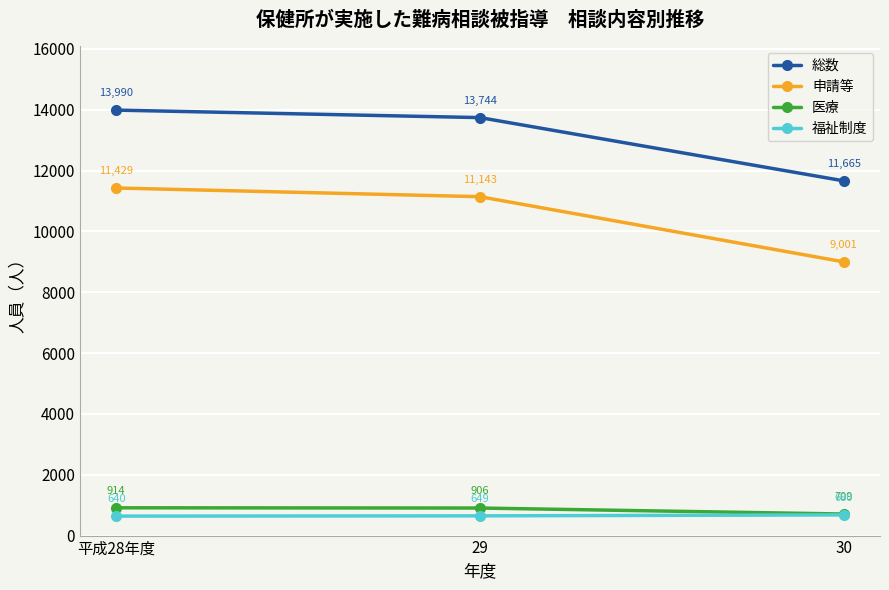

How many series are shown in this chart?

4